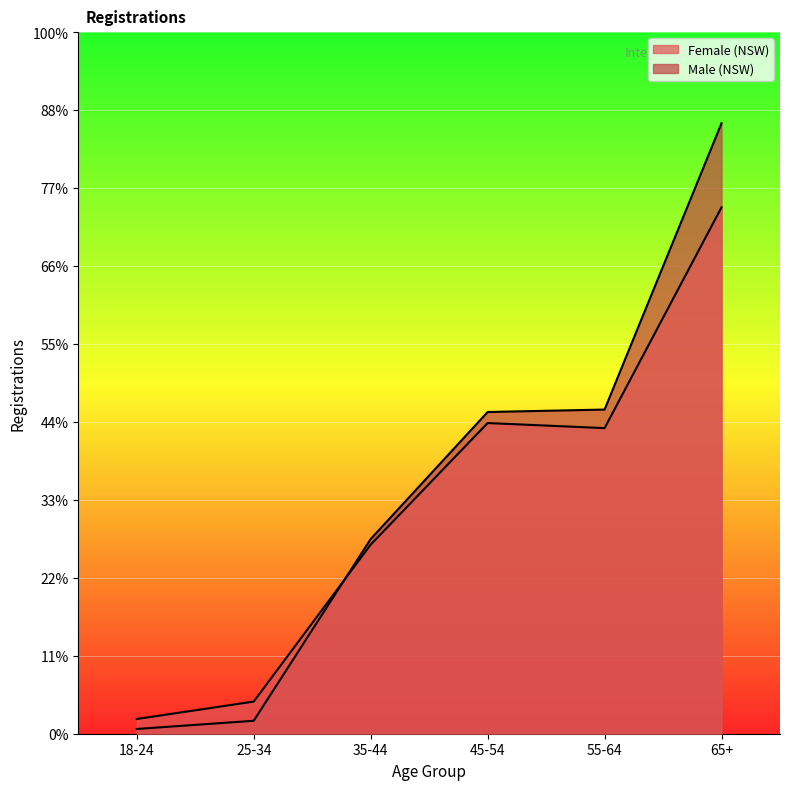

Where is Female nearest to the value 173533?

55-64